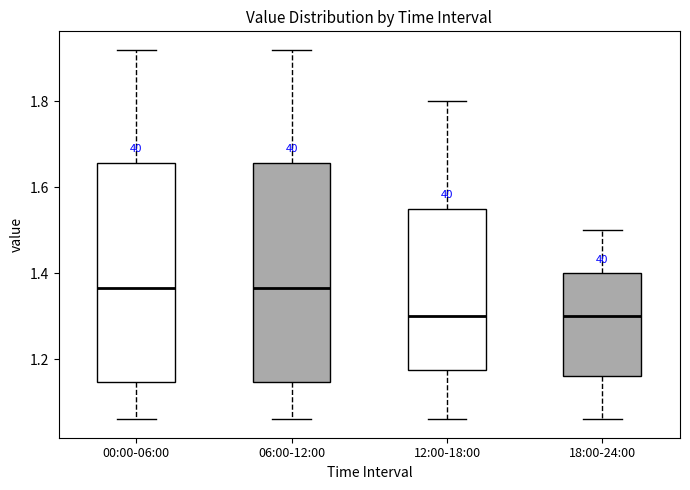

Where does the upper whisker of the box for 18:00-24:00 end on the y-axis? The values are not printed on the chart, so give them approximately, as read against the axis.

1.50